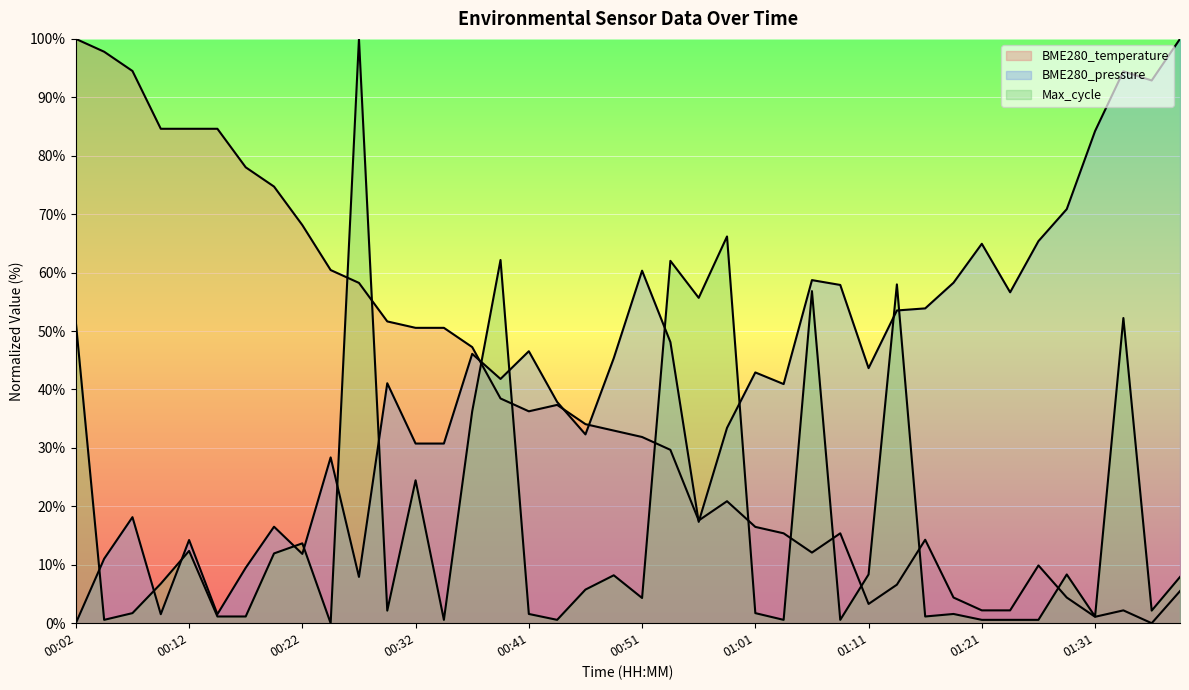

List the labels in order of value, largest first.

00:02, 00:04, 00:07, 00:09, 00:12, 00:14, 00:17, 00:19, 00:22, 00:24, 00:27, 00:29, 00:32, 00:34, 00:36, 00:39, 00:44, 00:41, 00:46, 00:49, 00:51, 00:54, 00:59, 00:56, 01:01, 01:03, 01:09, 01:16, 01:06, 01:26, 01:13, 01:38, 01:18, 01:28, 01:11, 01:21, 01:23, 01:33, 01:31, 01:35